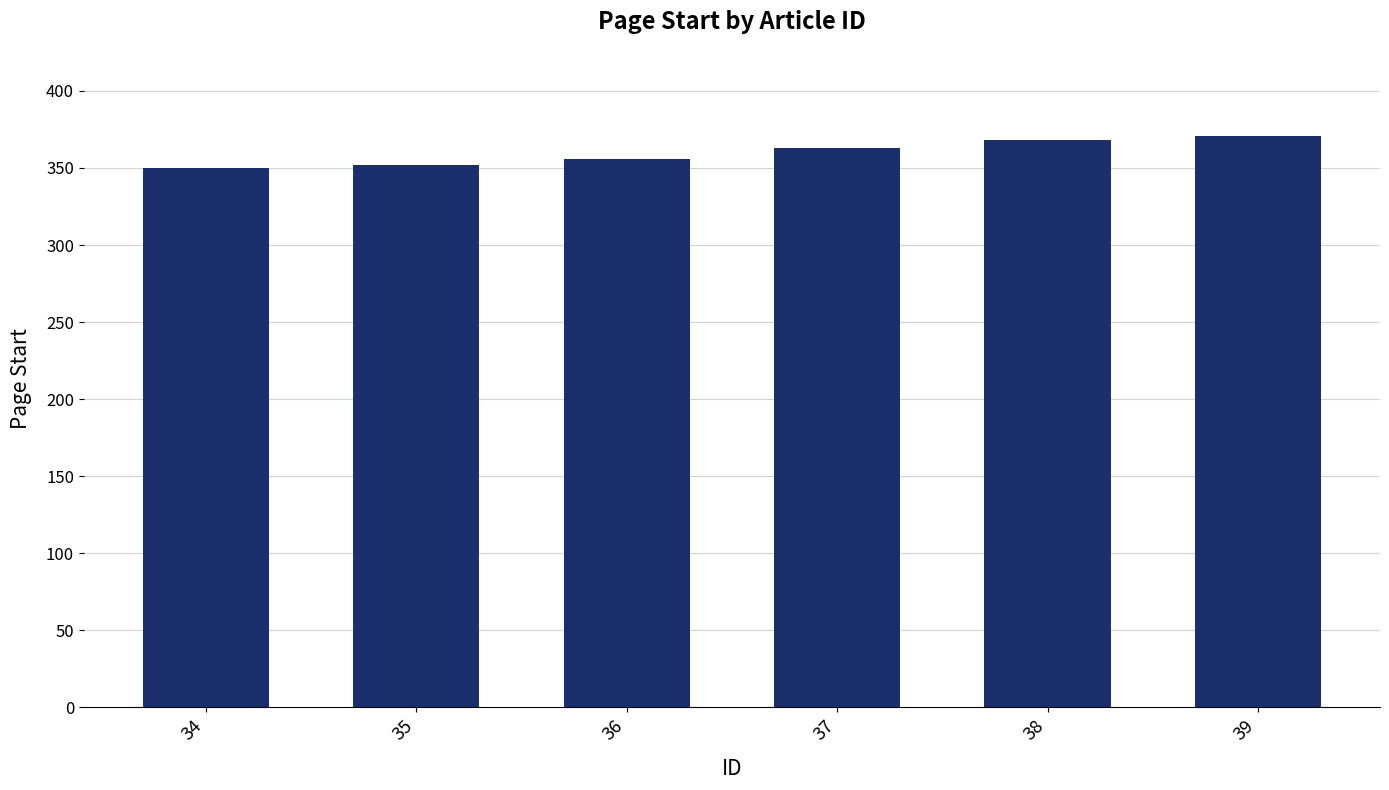

What is the change in value from 35 to 39?

+19